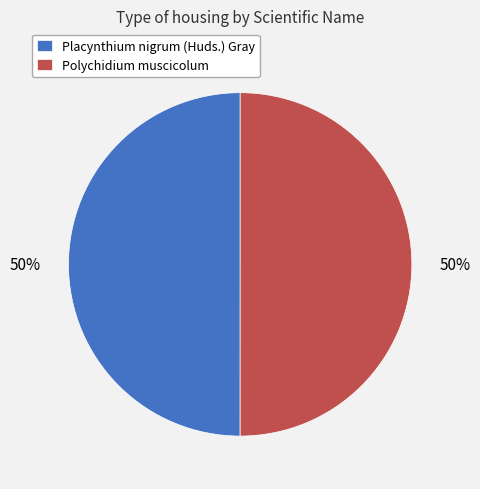

What is the ratio of the value at Polychidium muscicolum to the value at Placynthium nigrum (Huds.) Gray?

1.0